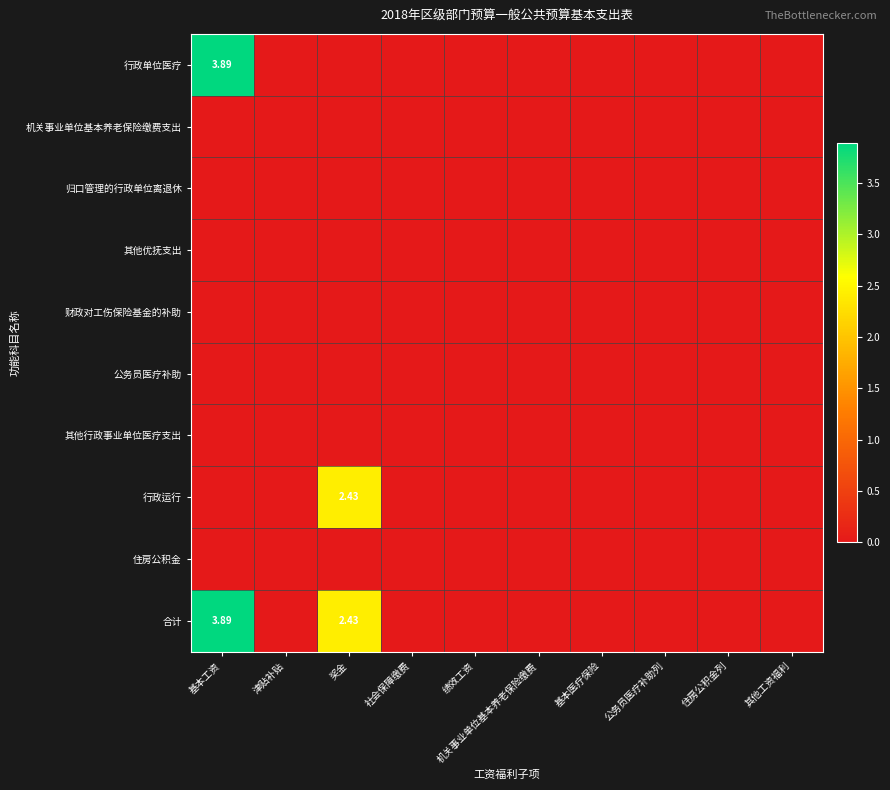

Is the value of 公务员医疗补助 at 社会保障缴费 greater than the value of 行政运行 at 住房公积金列?

No